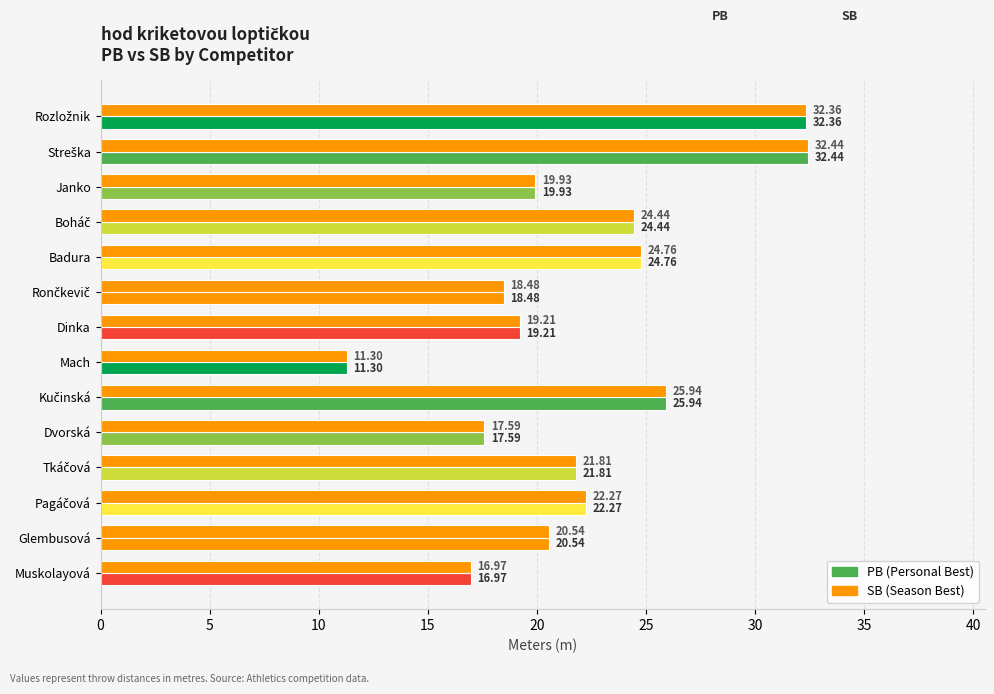

Count the number of data series in this chart.

2